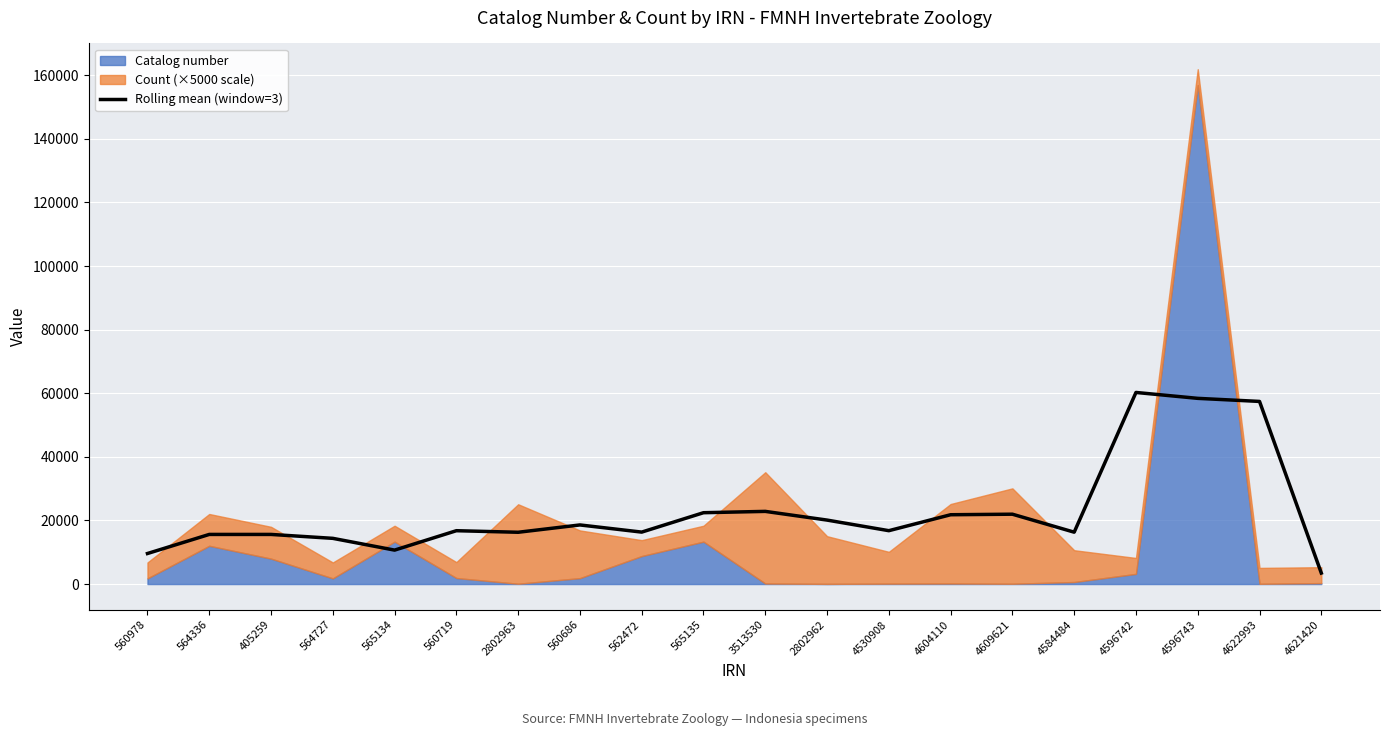

What is the value of the 20th point from the left?

3461.7